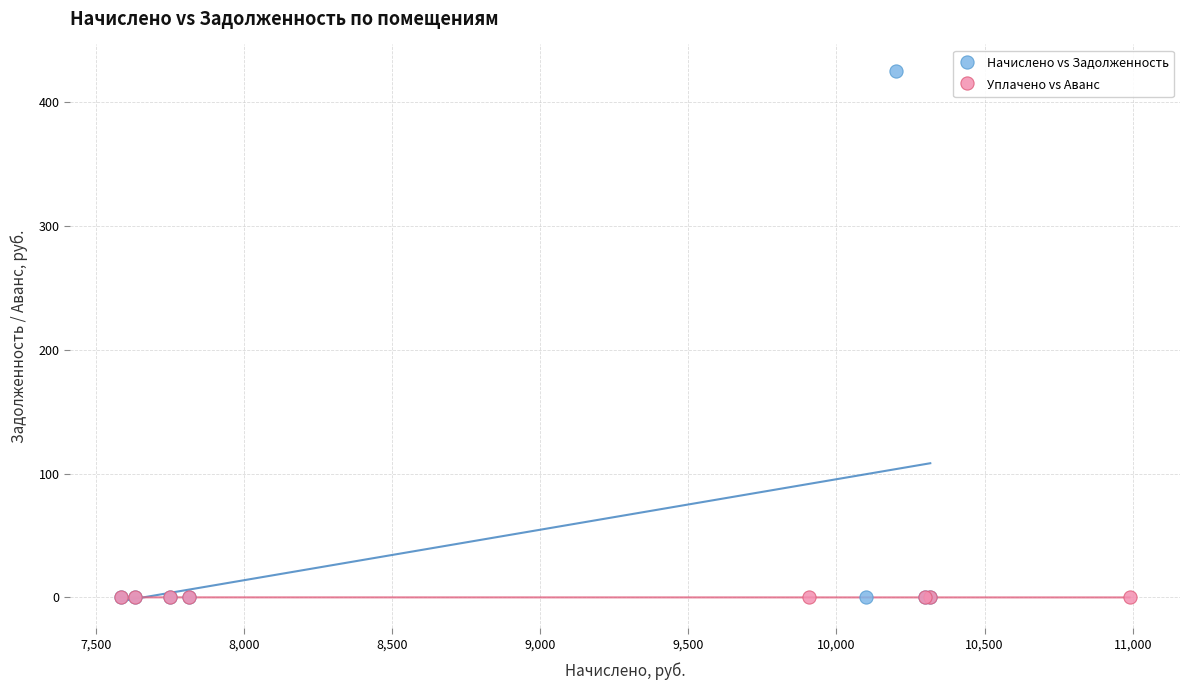

Which series has the largest Y range (max minus min)?

Начислено vs Задолженность